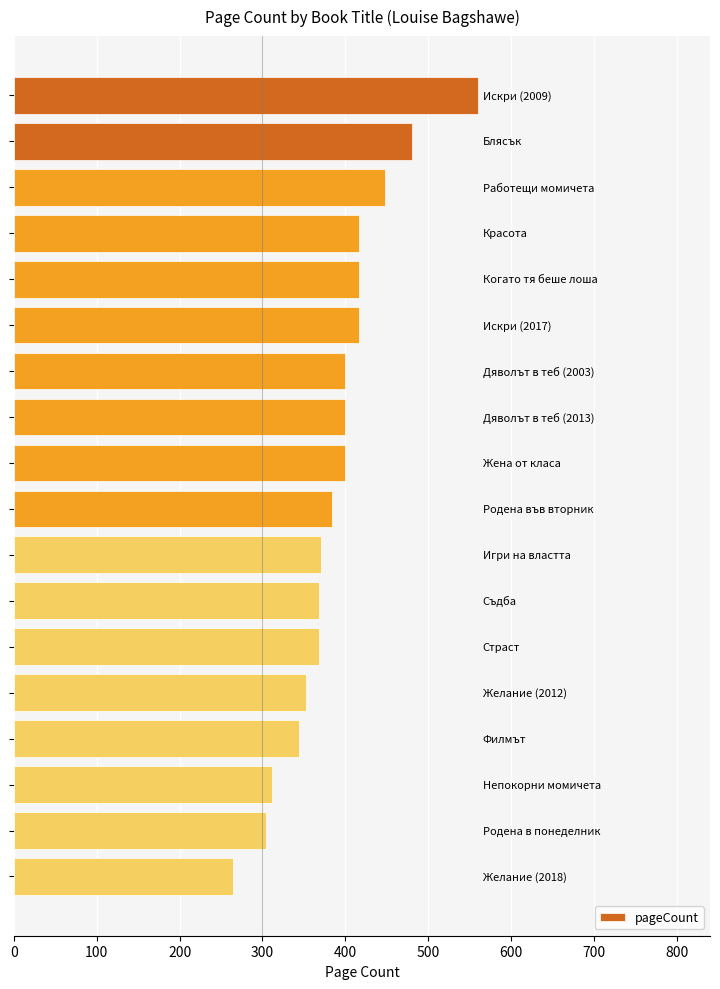

What is the difference between the maximum and second lowest values?

256